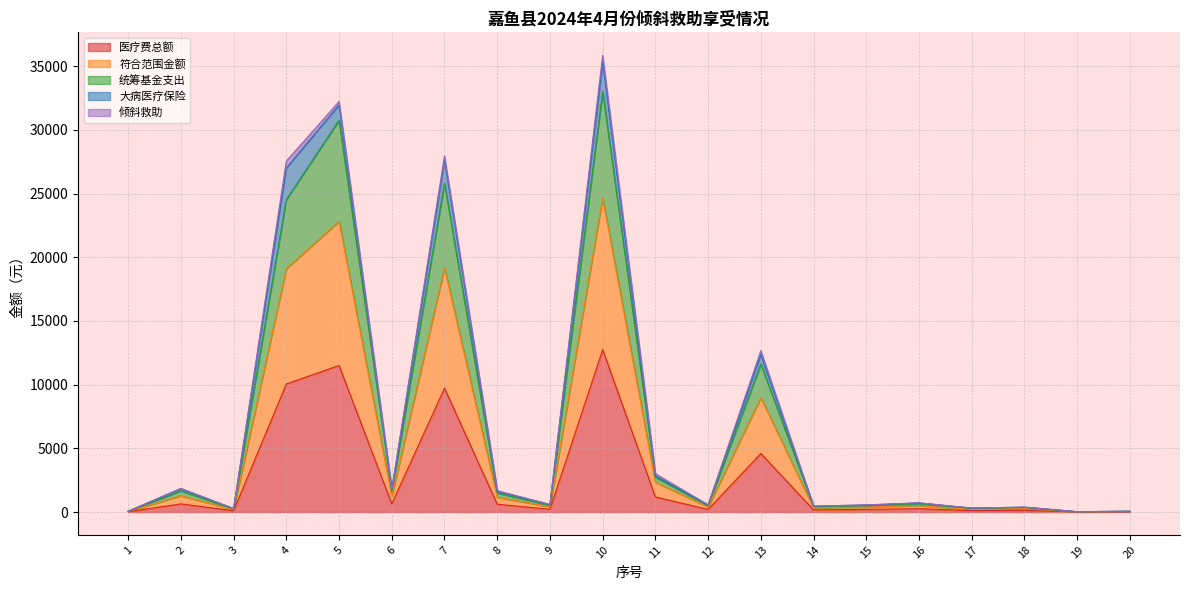

True or false: 符合范围金额 has a value of 6701.2 at 13.

False